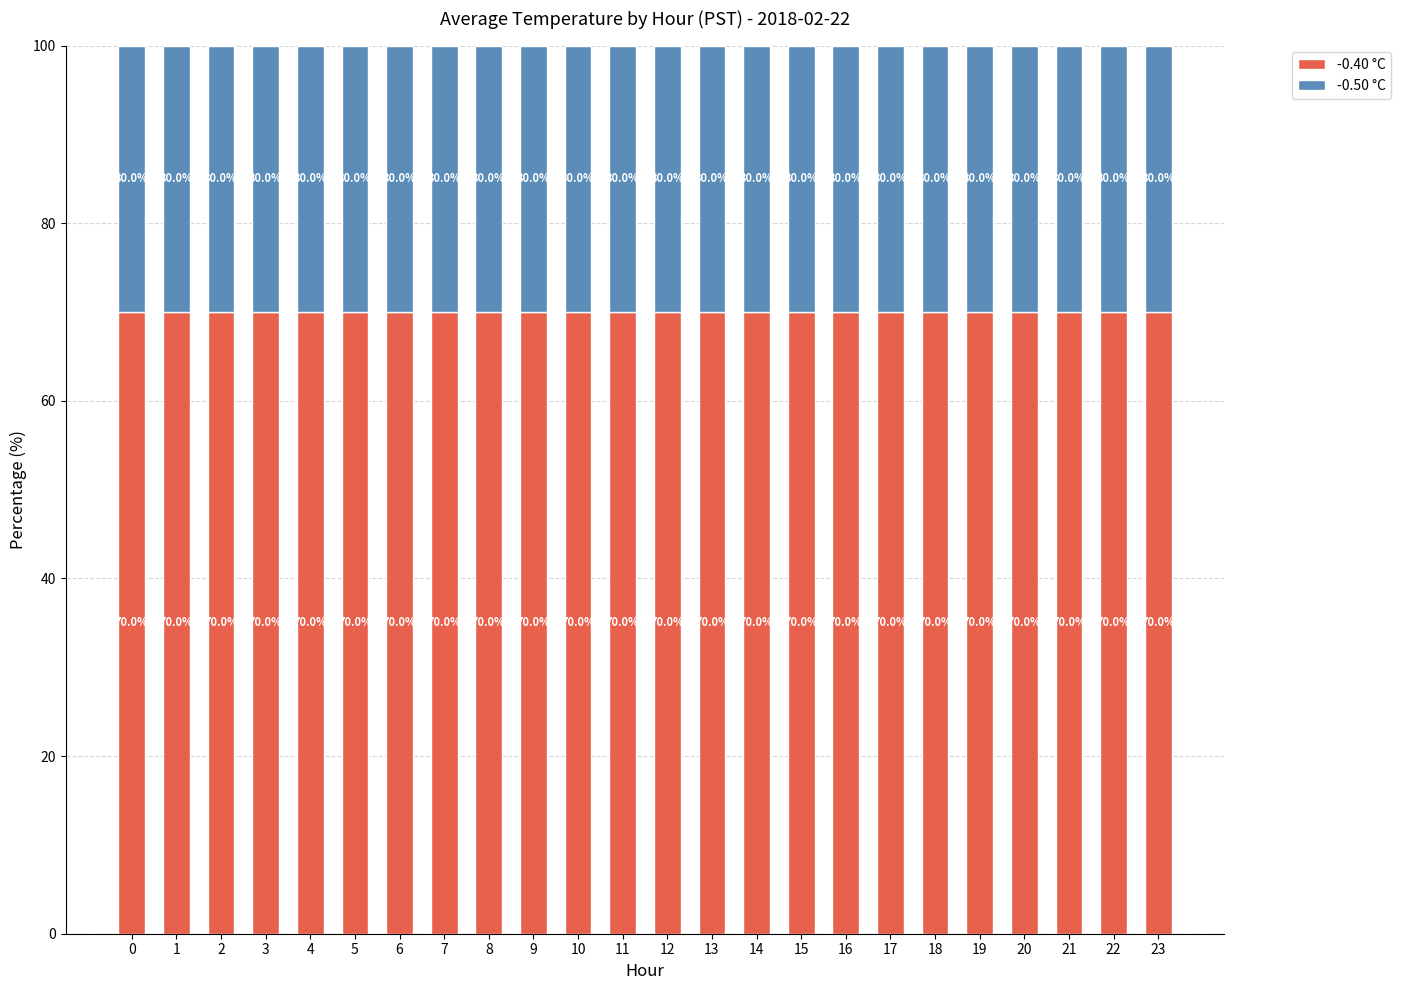

What is the lowest value of the -0.40 °C series?

70